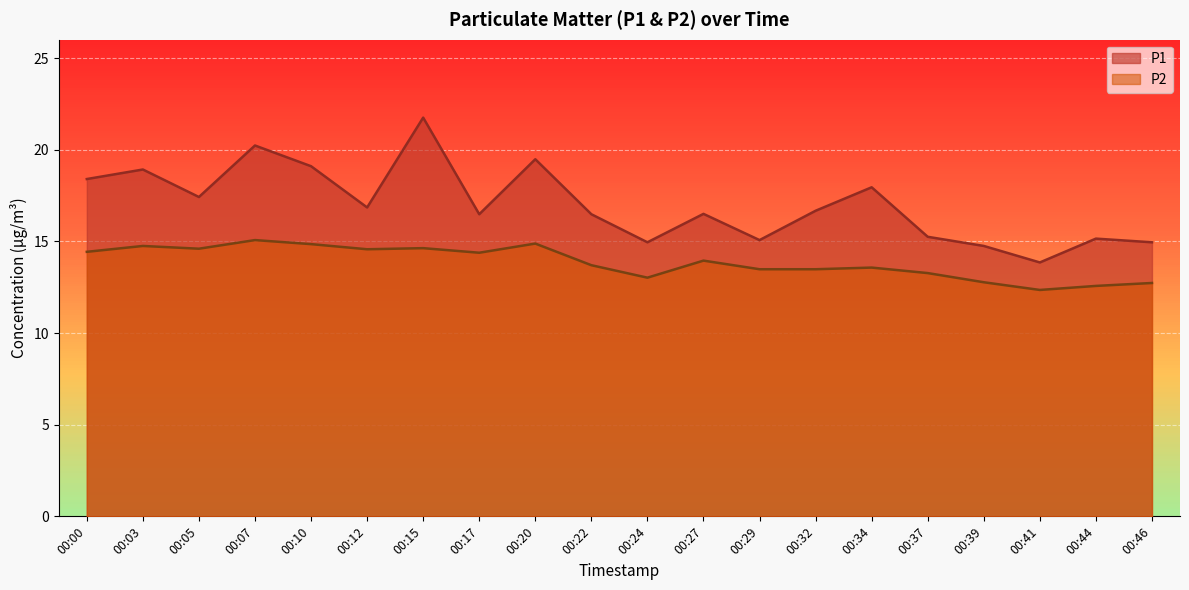

What is the value of the P2 point at the 11th from the left?

13.0